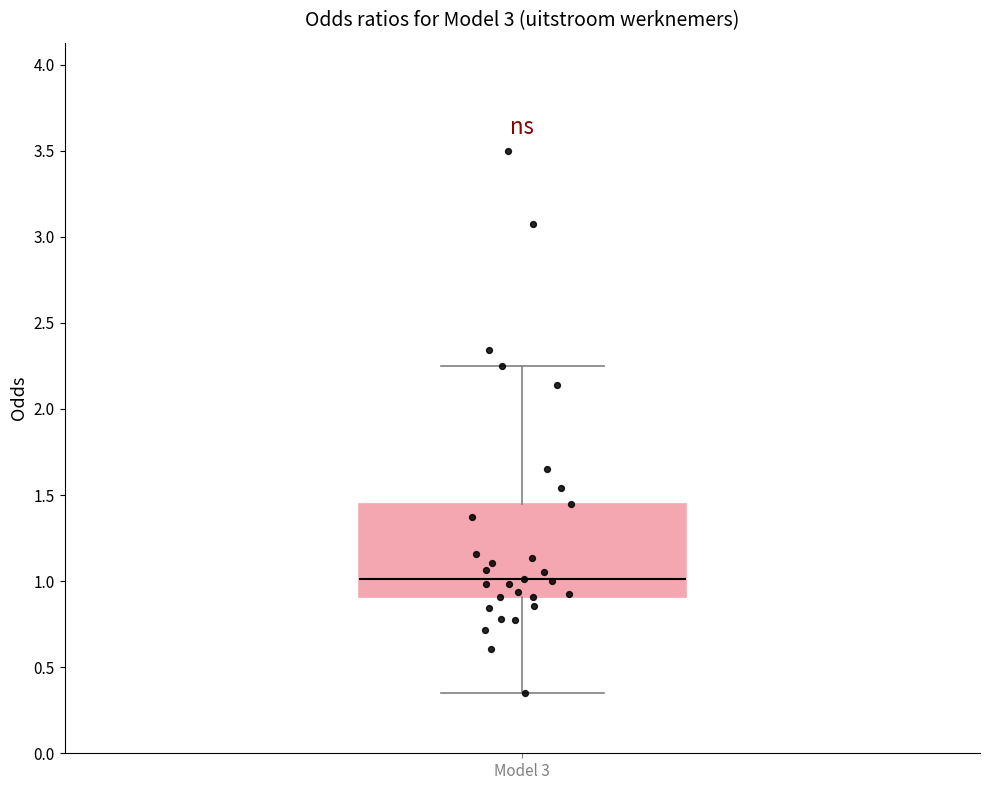

Transcribe this box plot: give where the median line is, the range the box spans, and where the two whiskers end, as read against the y-axis. The values are not printed on the chart, so give them approximately, as read against the axis.

median 1.00, box 0.90 to 1.45, whiskers 0.35 to 2.25